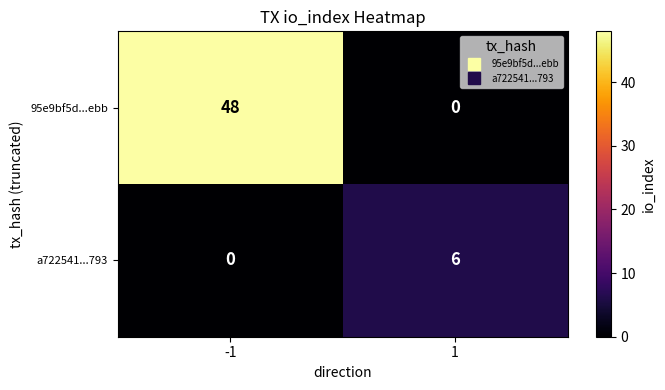

What is the sum of the 95e9bf5d...ebb values at -1 and 1?

48